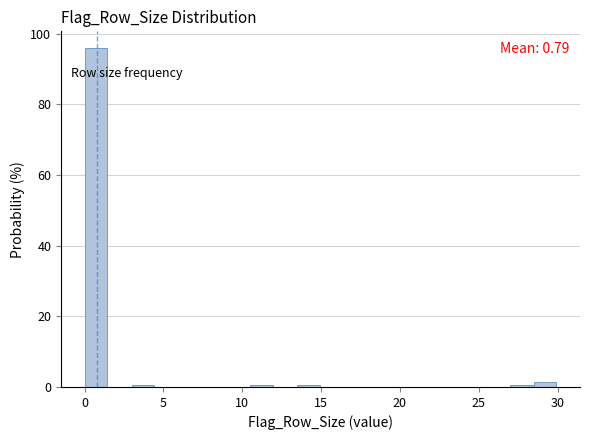

Read against the x-axis, roughly where is the centre of the tallest bar?

0.5